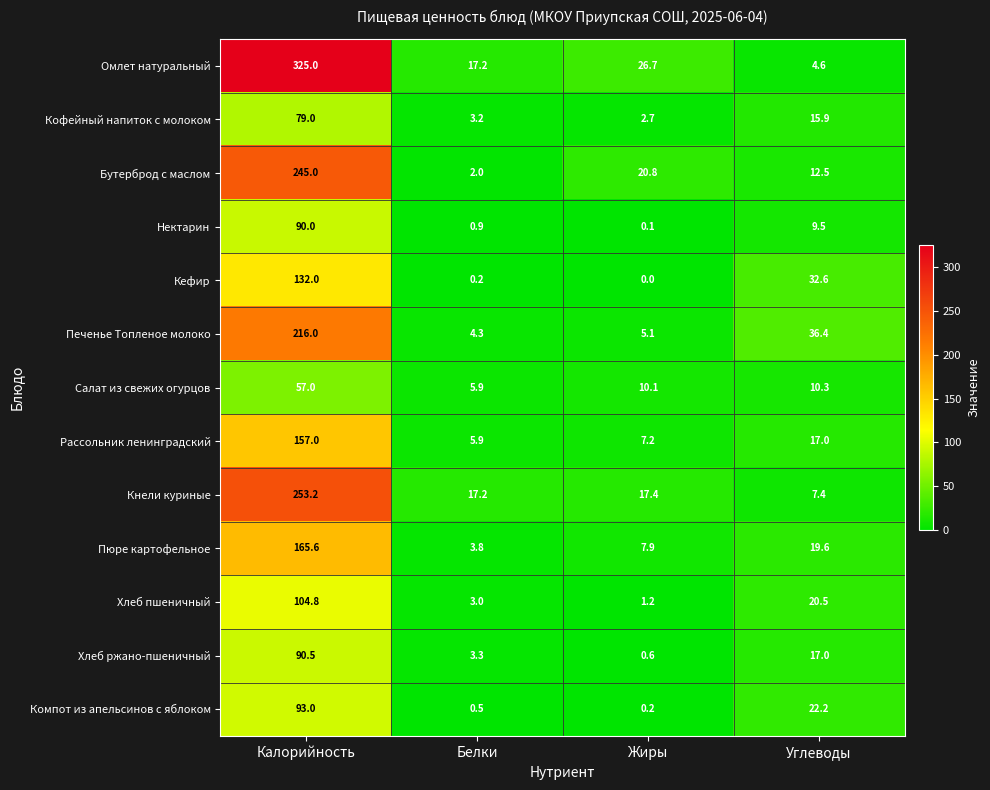

What is the total value across all series at Белки?

67.4